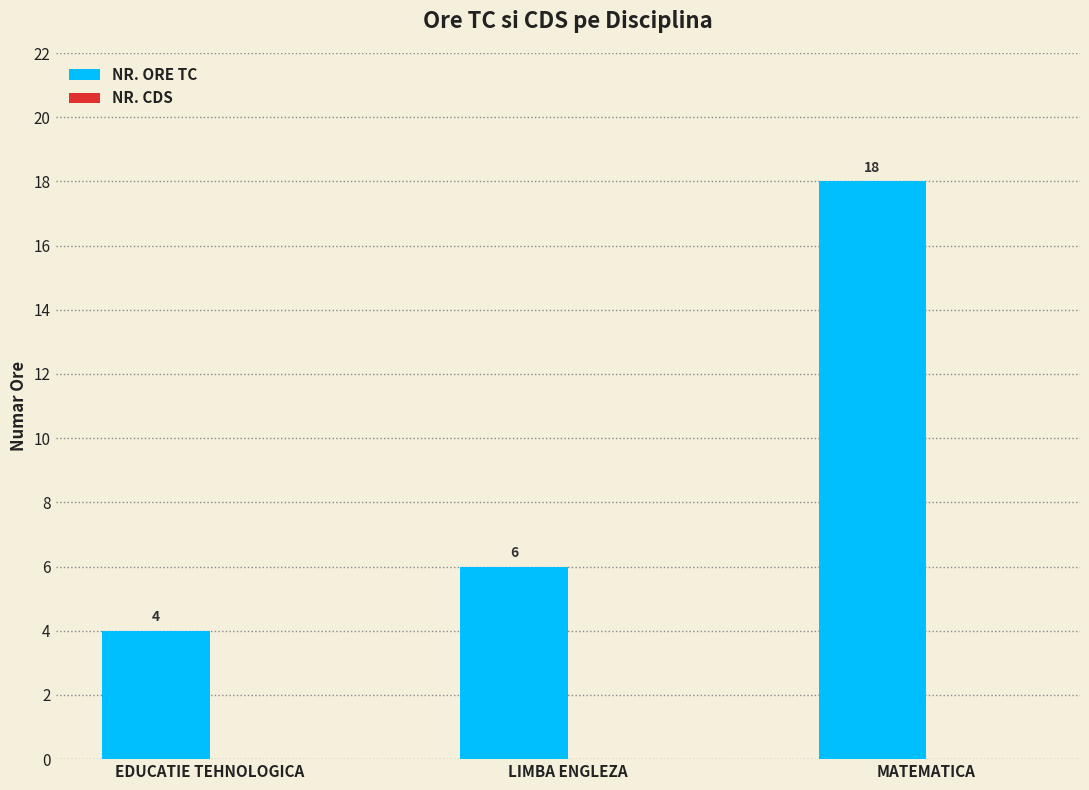

List the labels in order of value, largest first.

MATEMATICA, LIMBA ENGLEZA, EDUCATIE TEHNOLOGICA